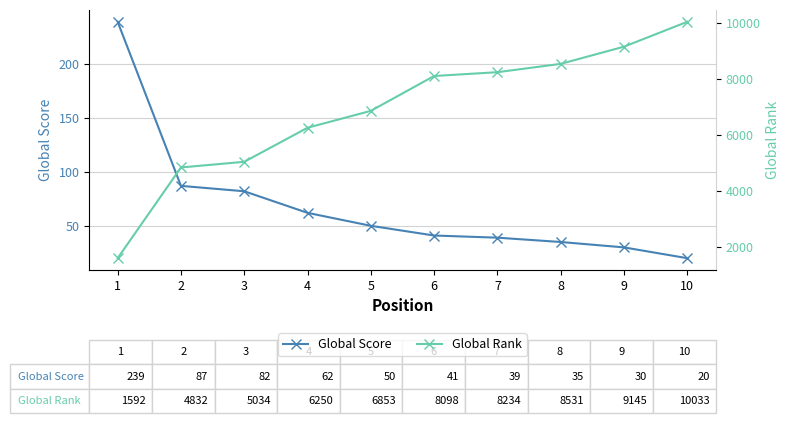

What is the average value of the Global Score series?

68